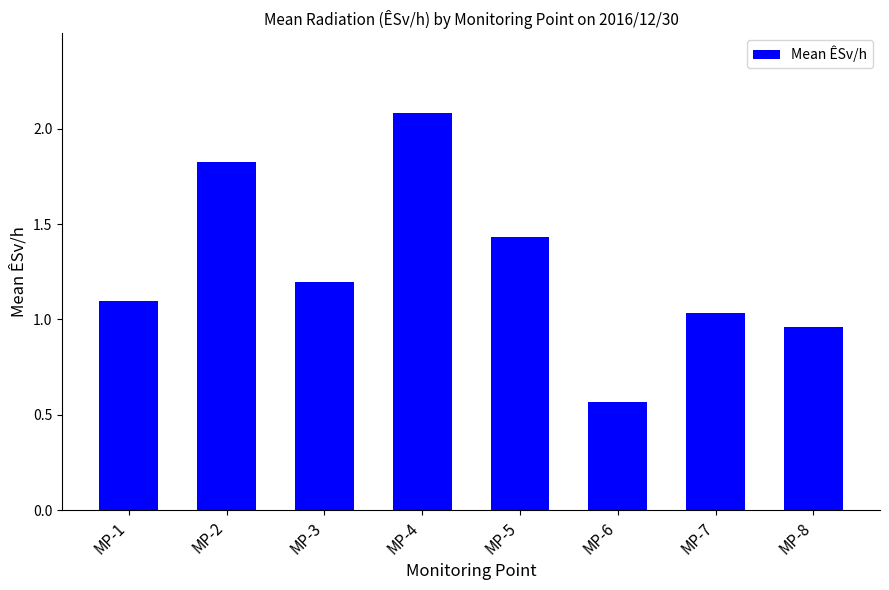

What is the difference between the second highest and minimum values?

1.3